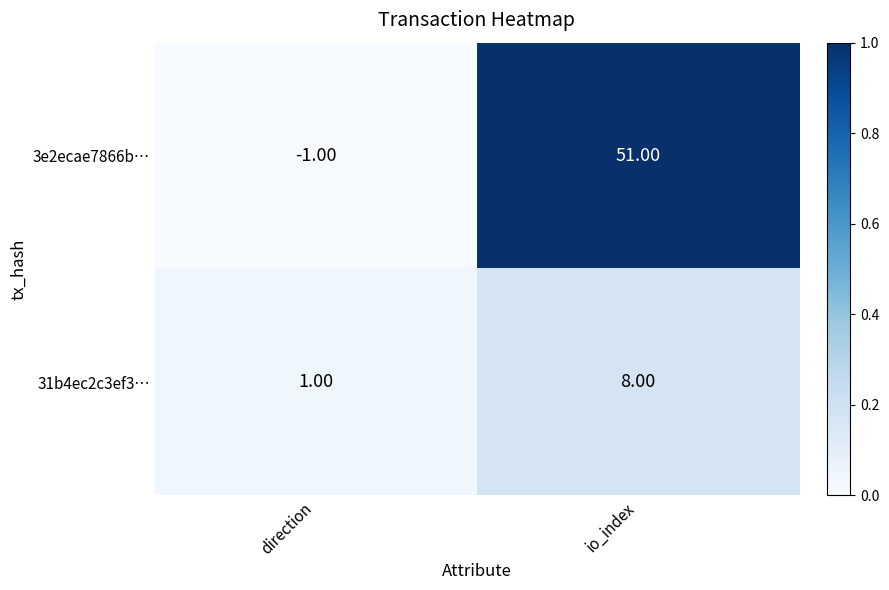

Which series has the largest total across all categories?

3e2ecae7866b…